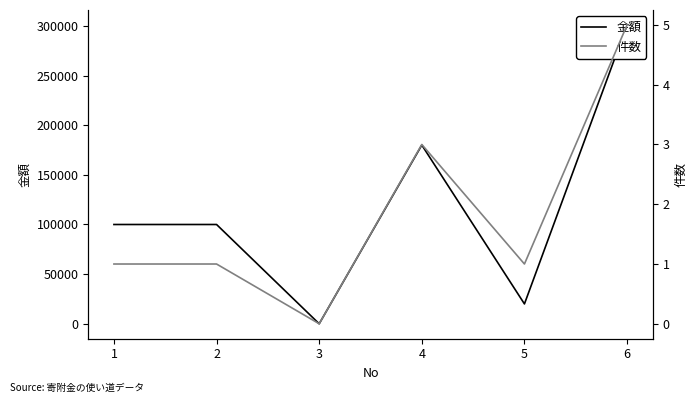

How many data points in 件数 are above 1?

2